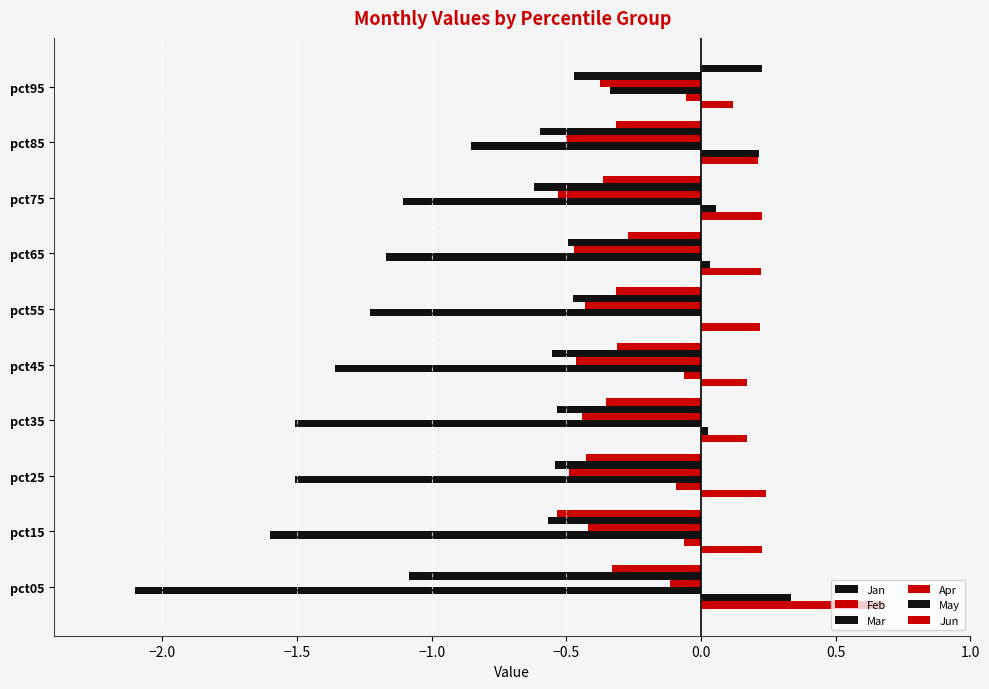

Which series changed the most between pct45 and pct85?

Mar